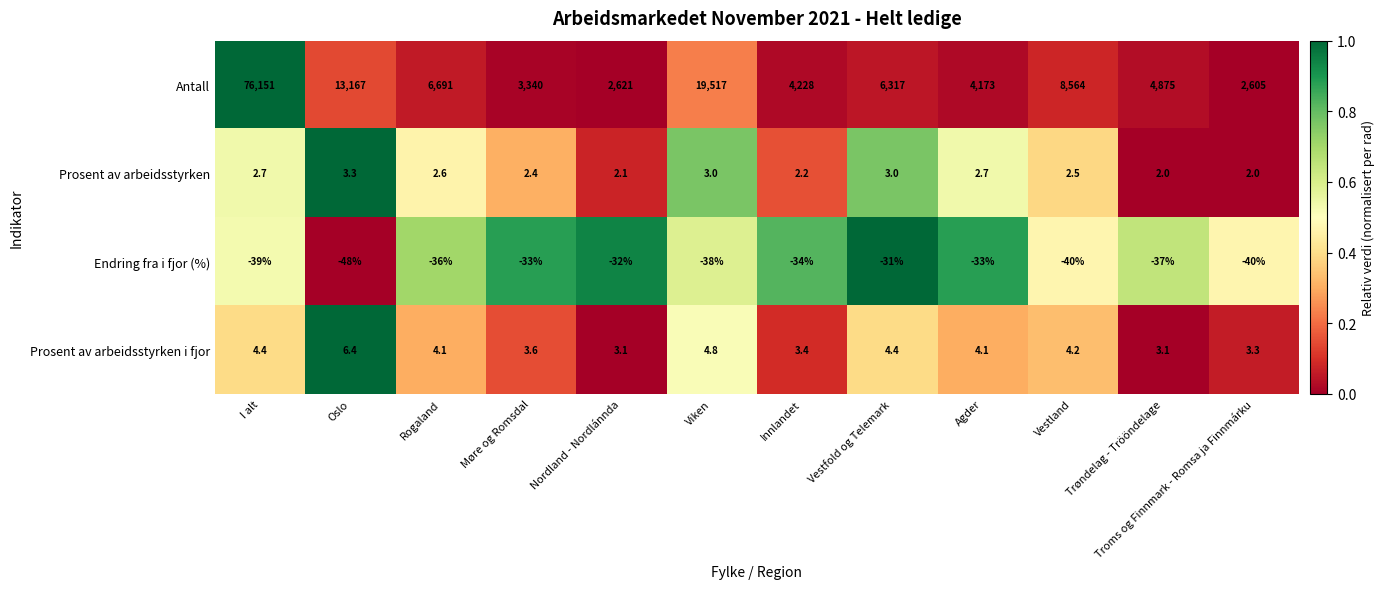

The value of Prosent av arbeidsstyrken i fjor at Vestfold og Telemark is 2.0. True or false?

False